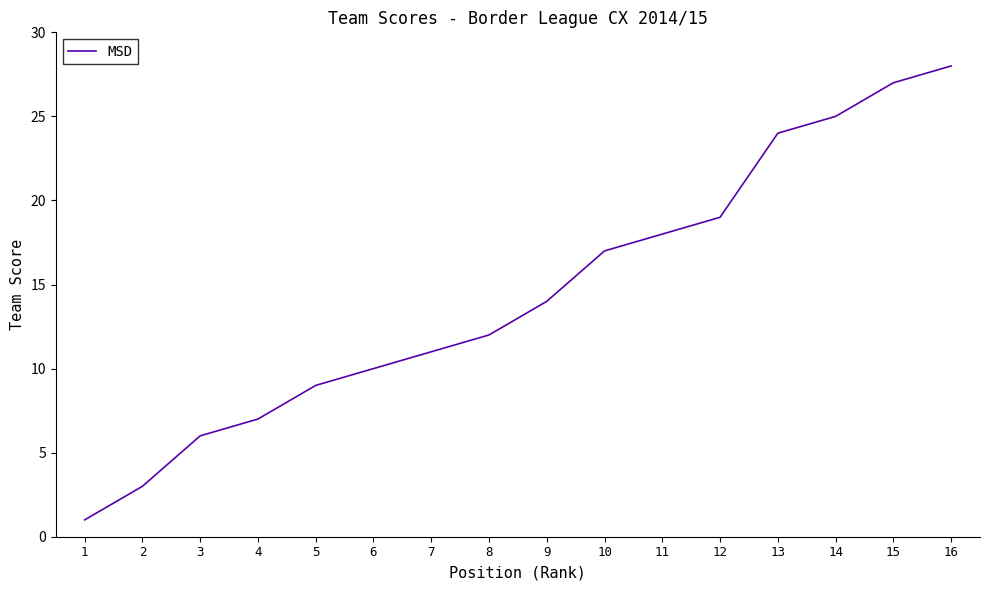

What is the change in value from 3 to 11?

+12